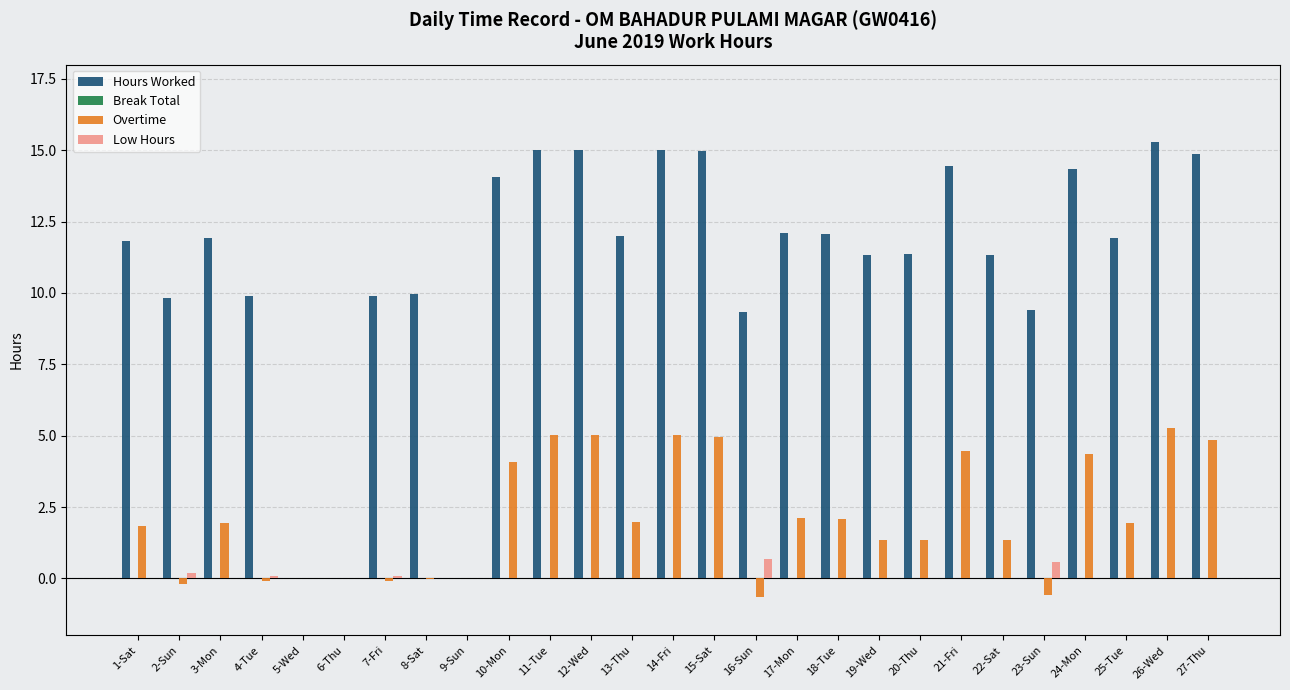

True or false: Hours Worked has a value of 15.0 at 14-Fri.

True